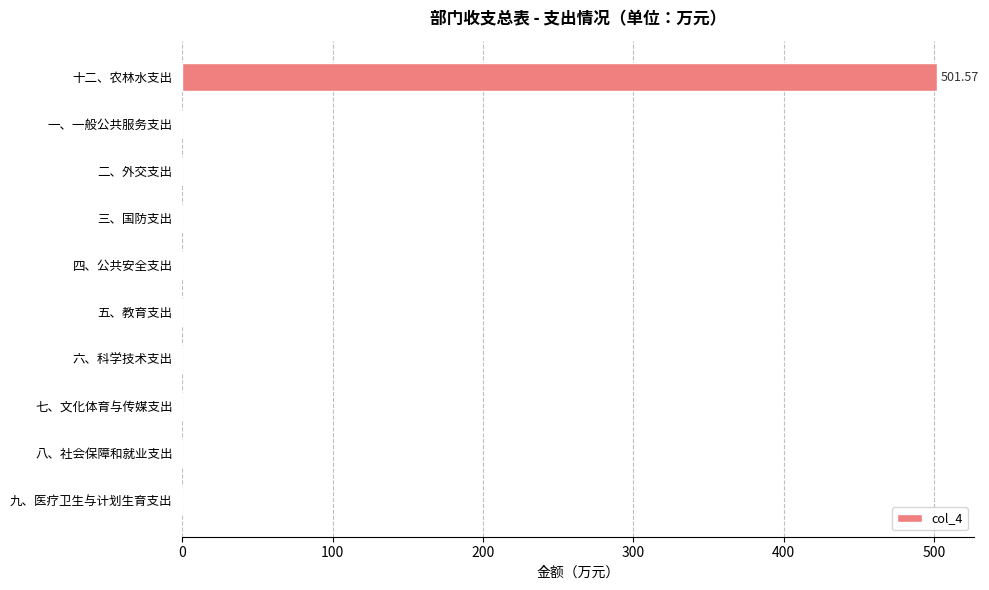

What is the maximum value shown in the chart?

501.6